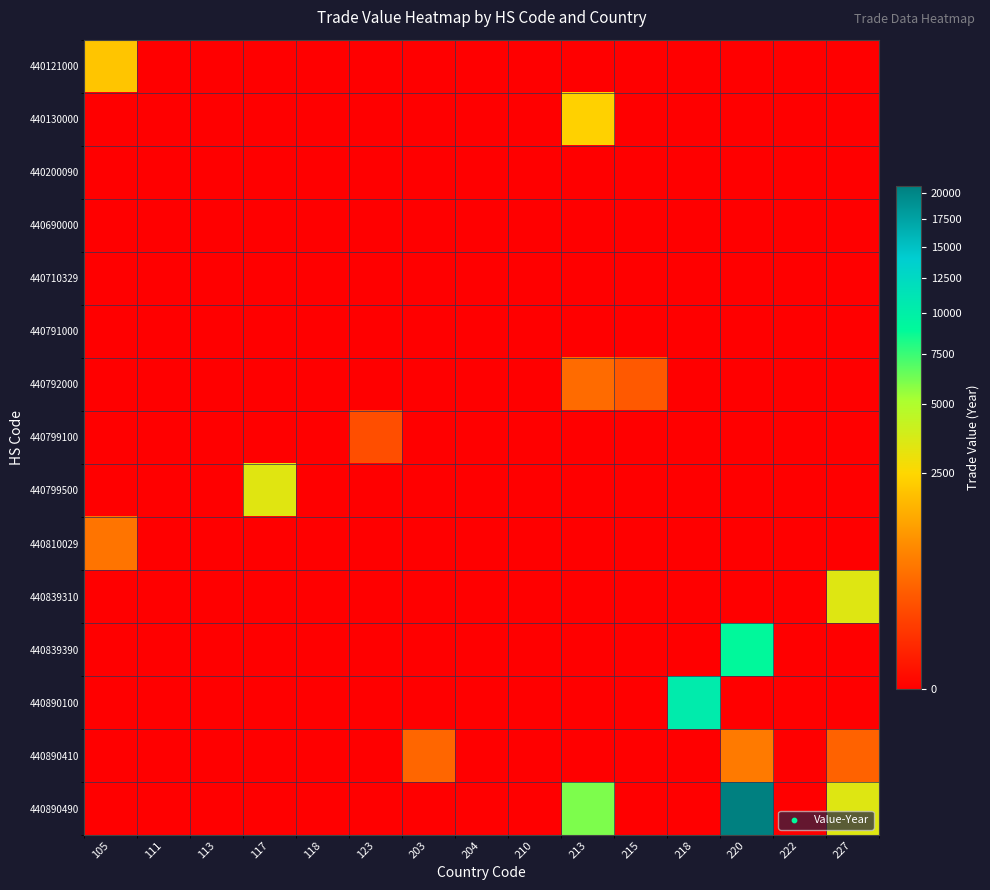

Which series has the largest range (max minus min)?

440890490